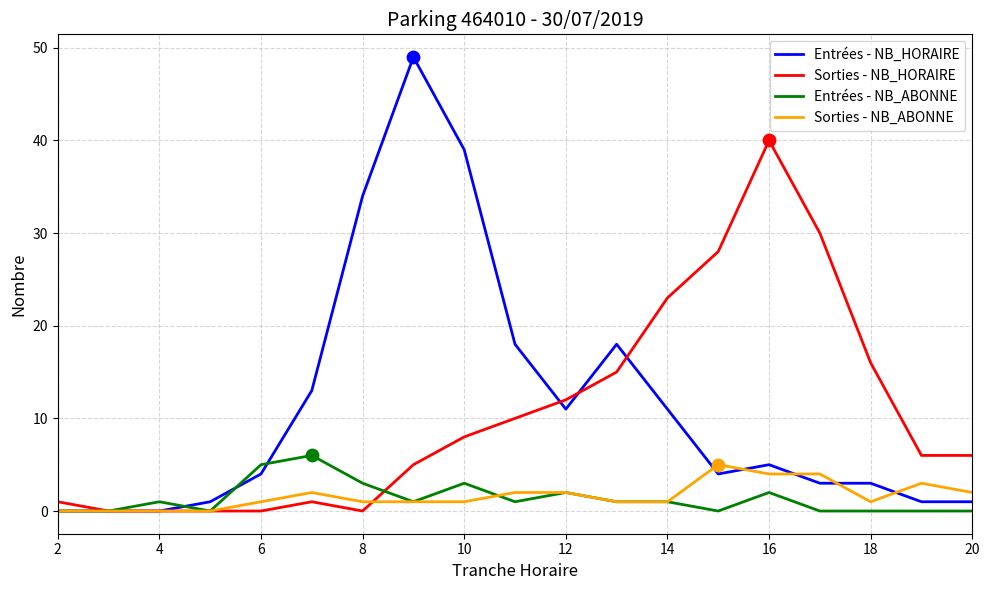

What is the maximum value for Sorties - NB_HORAIRE?

40